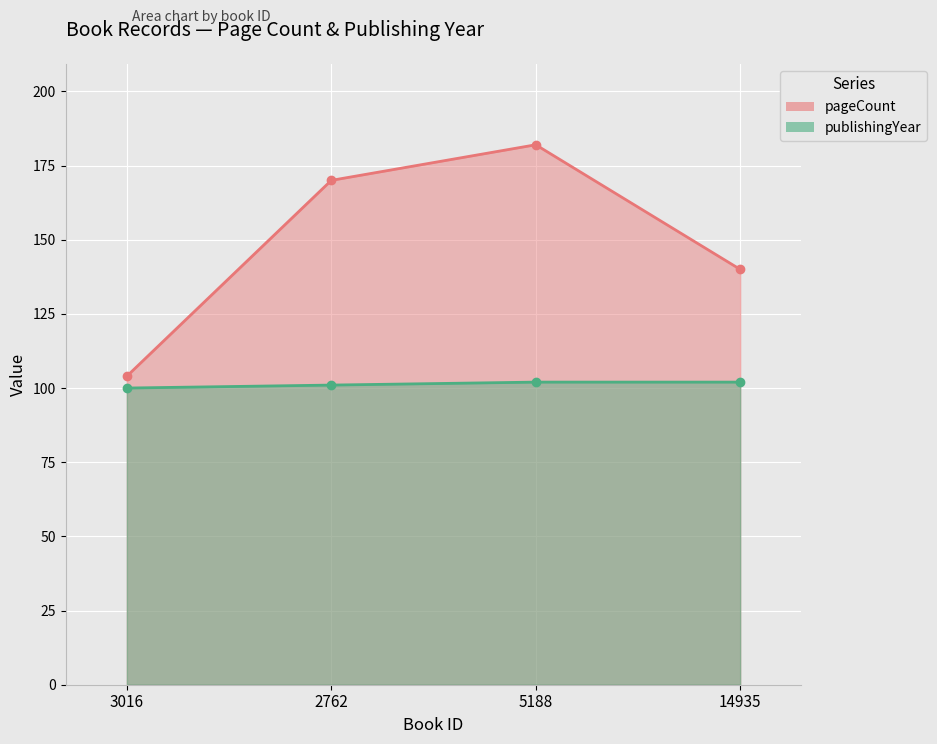

Reading right to left, extract all data points from this chart.

pageCount: 14935=140	5188=182	2762=170	3016=104
publishingYear: 14935=102	5188=102	2762=101	3016=100